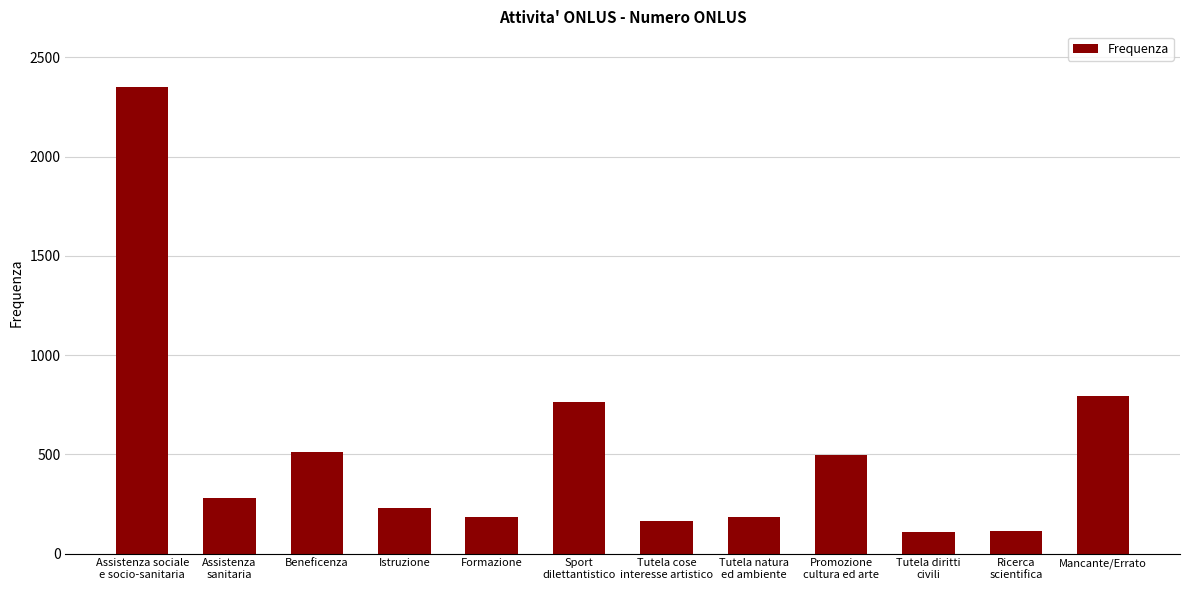

How many series are shown in this chart?

1